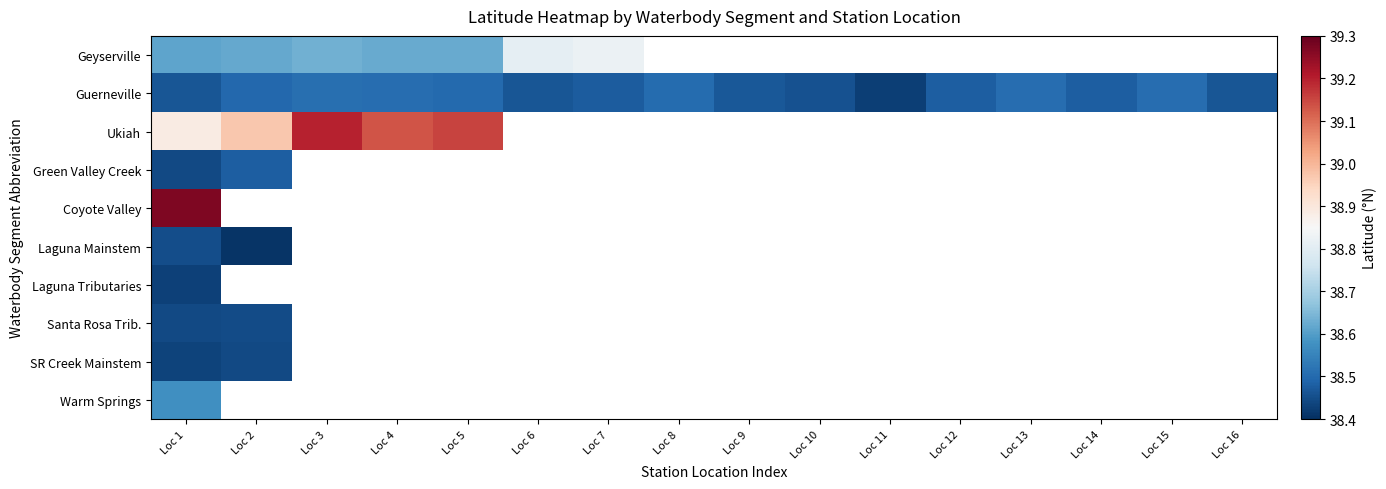

Which has a higher value, Loc 7 or Loc 5?

Loc 7